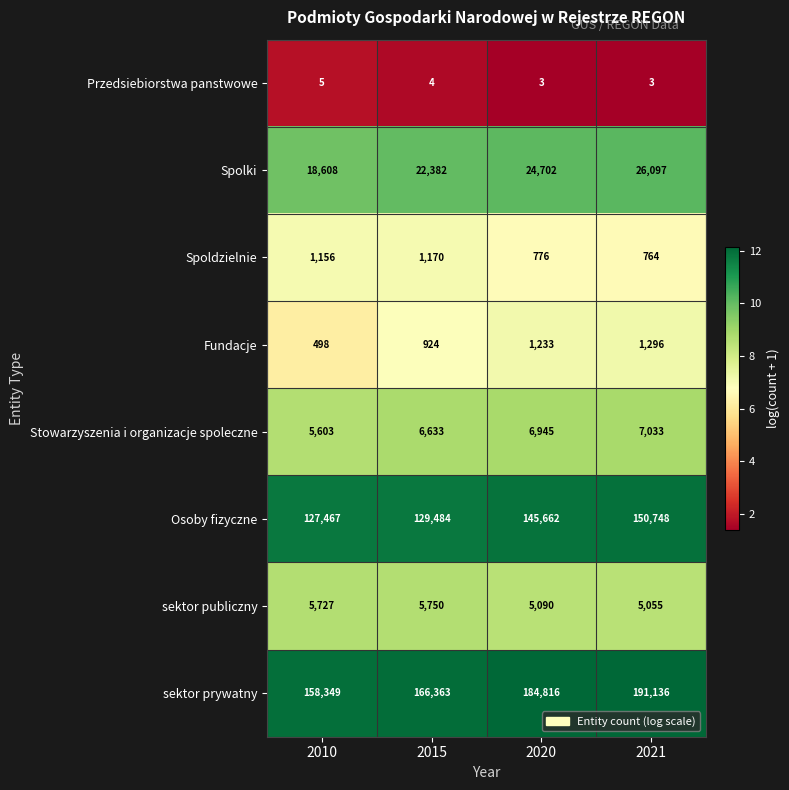

How many series are shown in this chart?

8